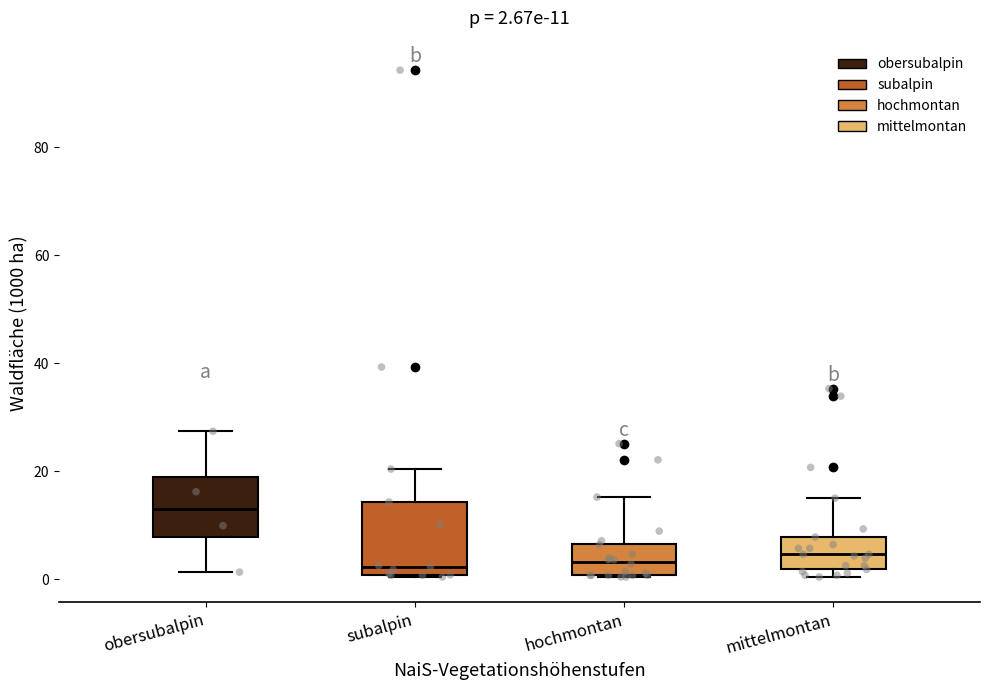

Comparing the boxes themselves (not the whiskers), which one is the tallest?

subalpin